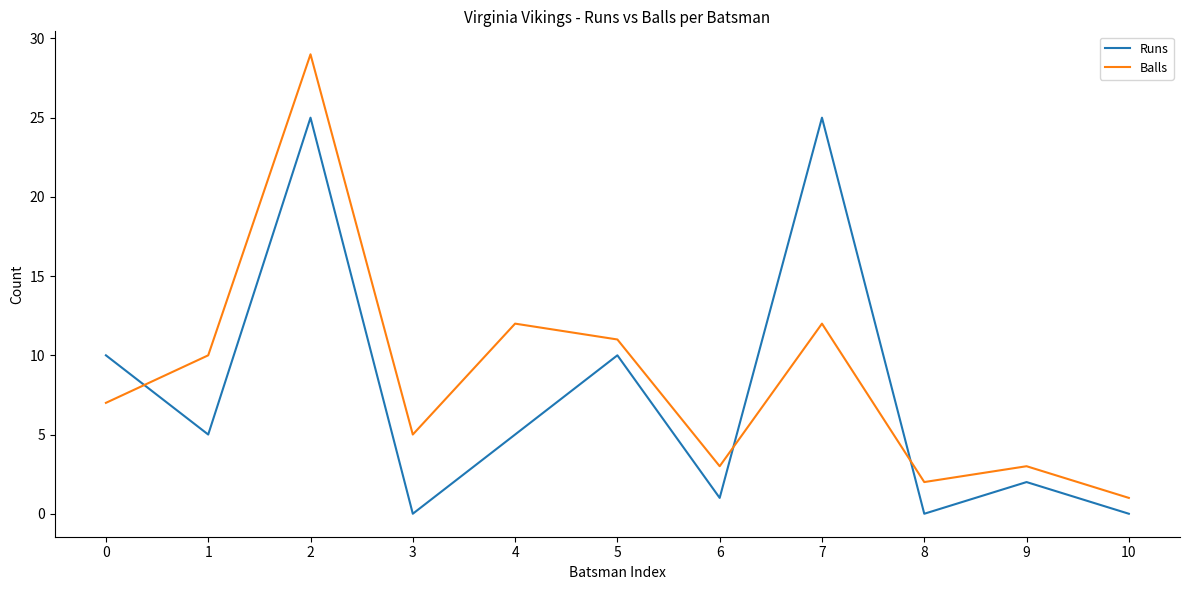

Reading right to left, extract all data points from this chart.

Runs: 0	2	0	25	1	10	5	0	25	5	10
Balls: 1	3	2	12	3	11	12	5	29	10	7